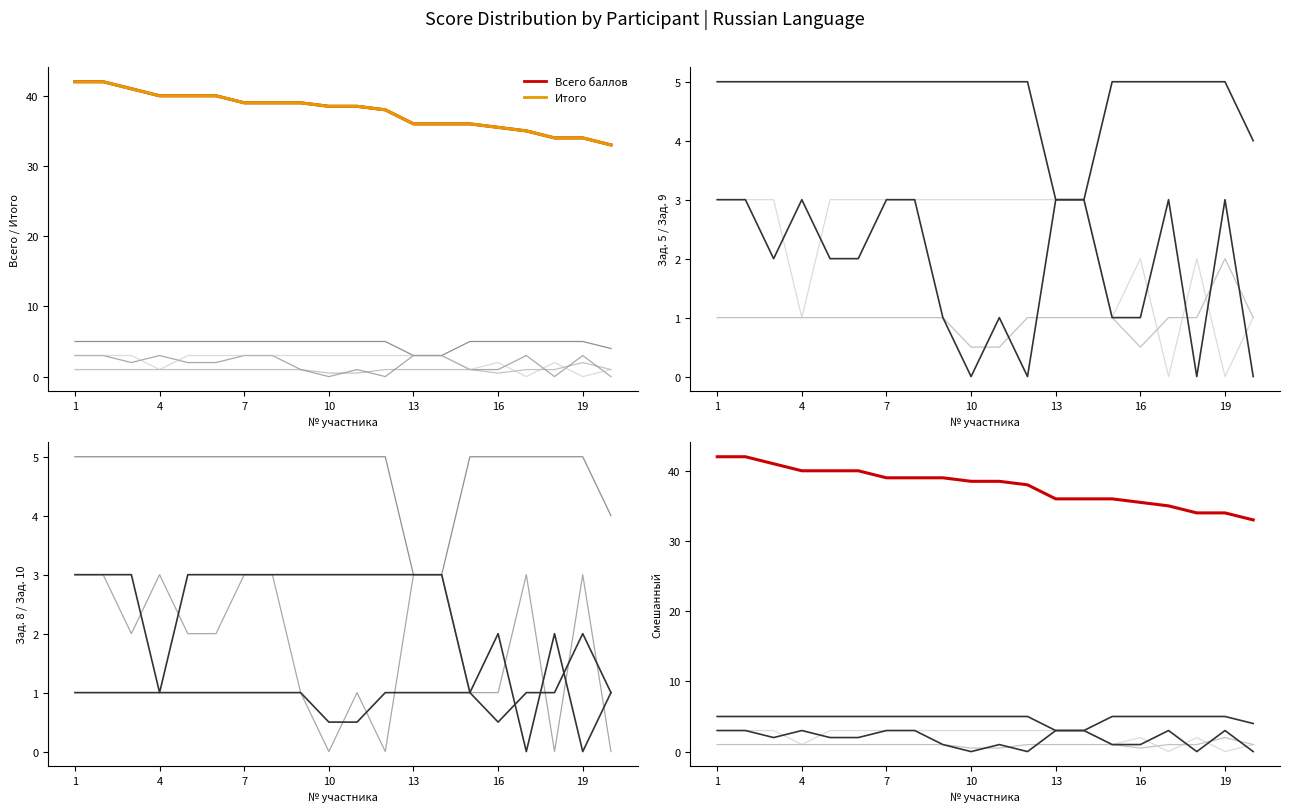

The value of Задание 8 at 7 is 1.0. True or false?

True